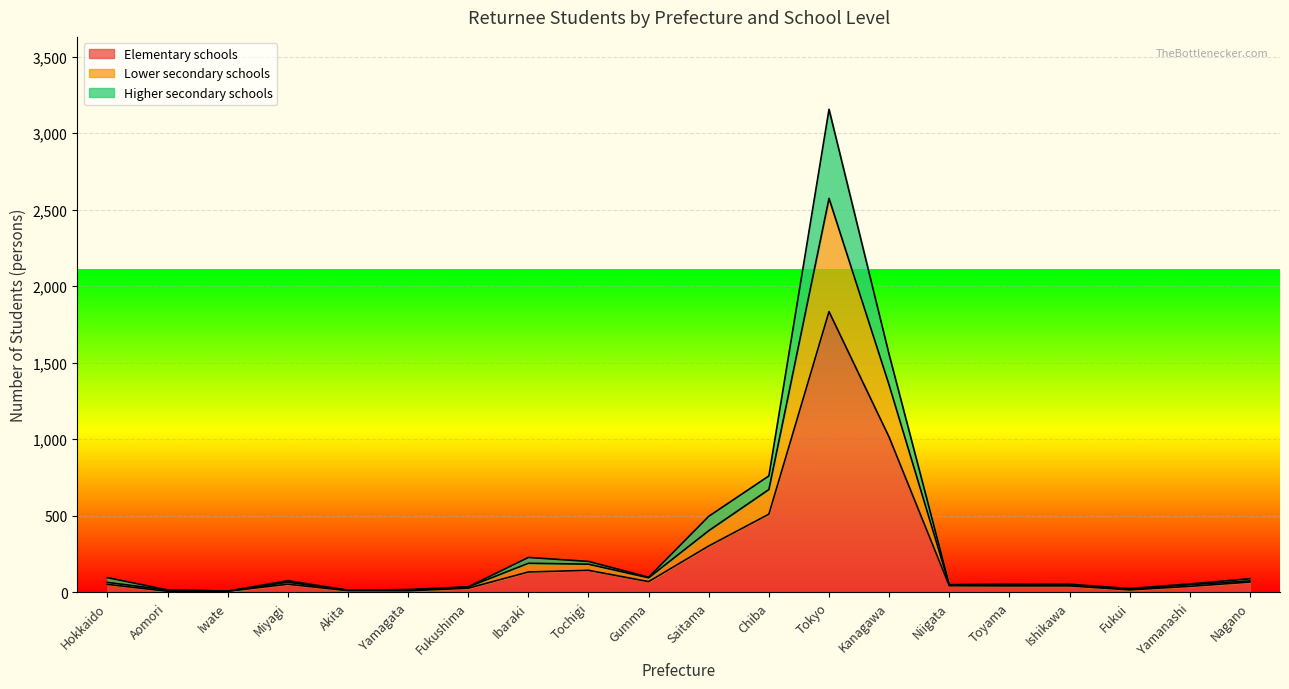

Does the chart display data point markers on the line(s)?

No